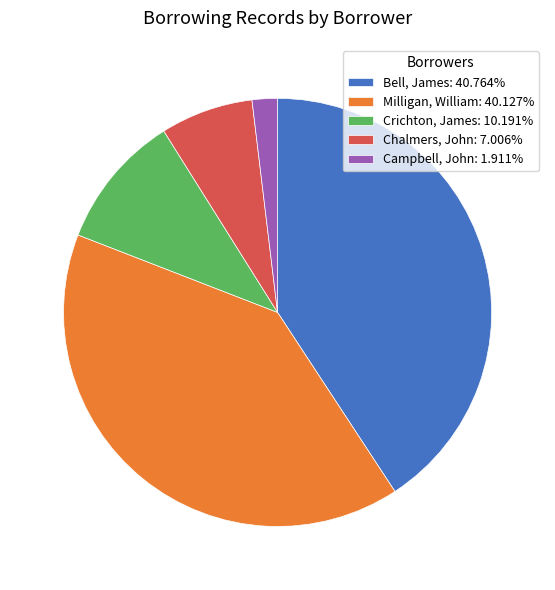

What is the ratio of the value at Milligan, William: 40.127% to the value at Crichton, James: 10.191%?

3.9